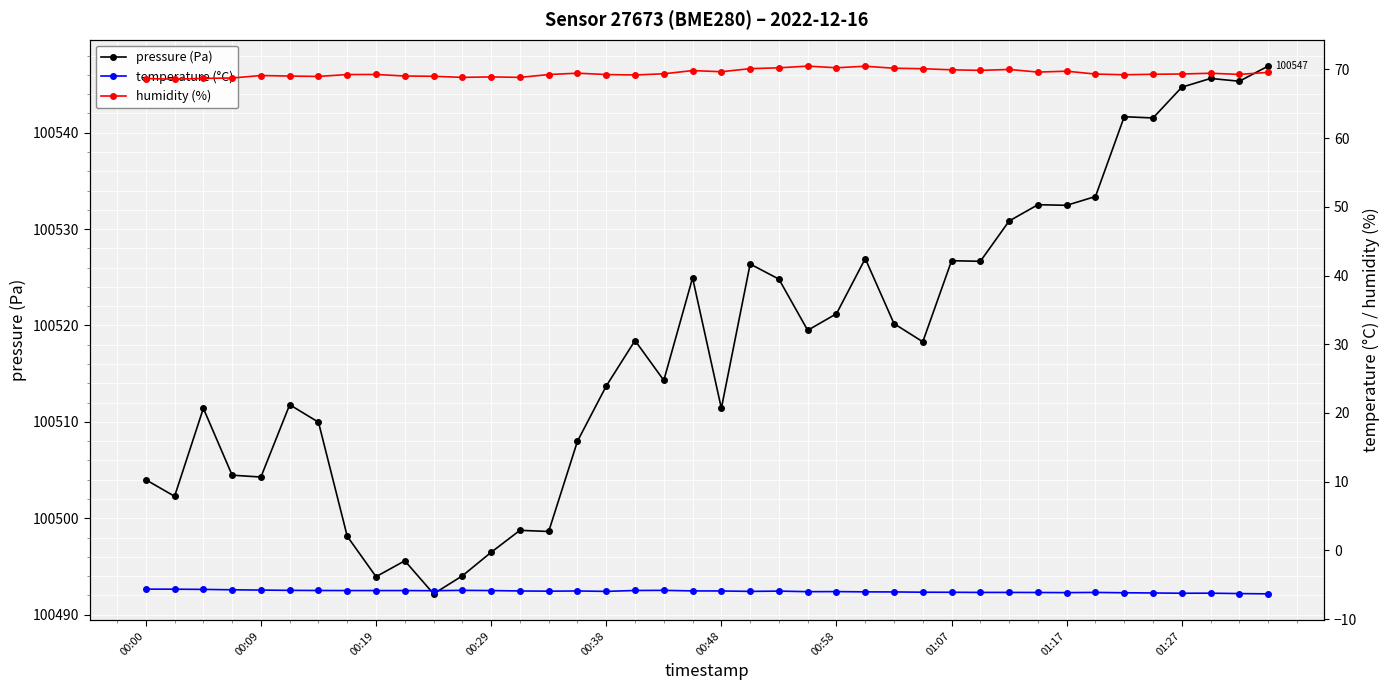

What is the difference between the maximum and minimum values in the humidity (%) series?

1.9